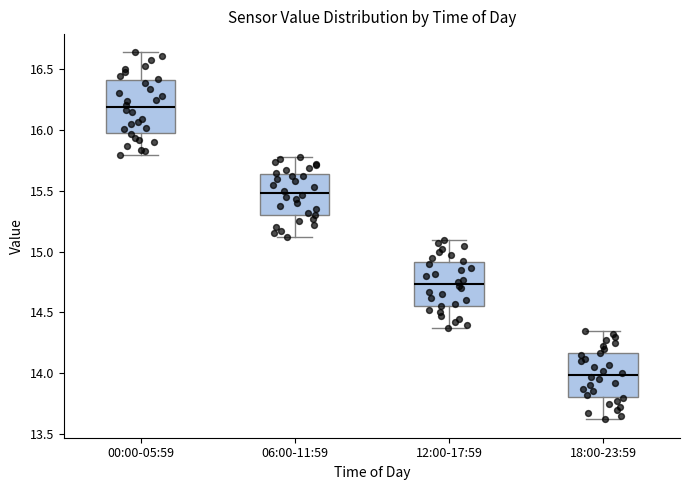

Where does the upper whisker of the box for 00:00-05:59 end on the y-axis? The values are not printed on the chart, so give them approximately, as read against the axis.

16.65